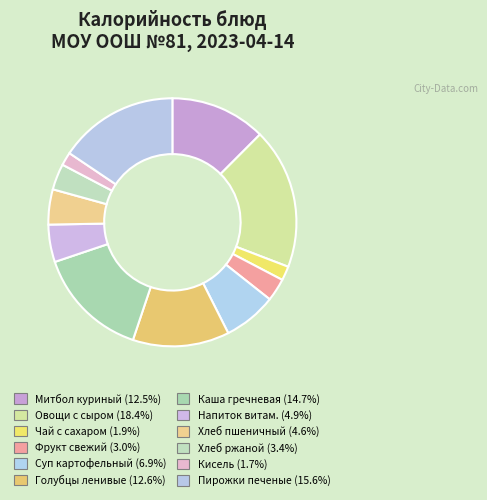

Does any single category account for the majority?

No